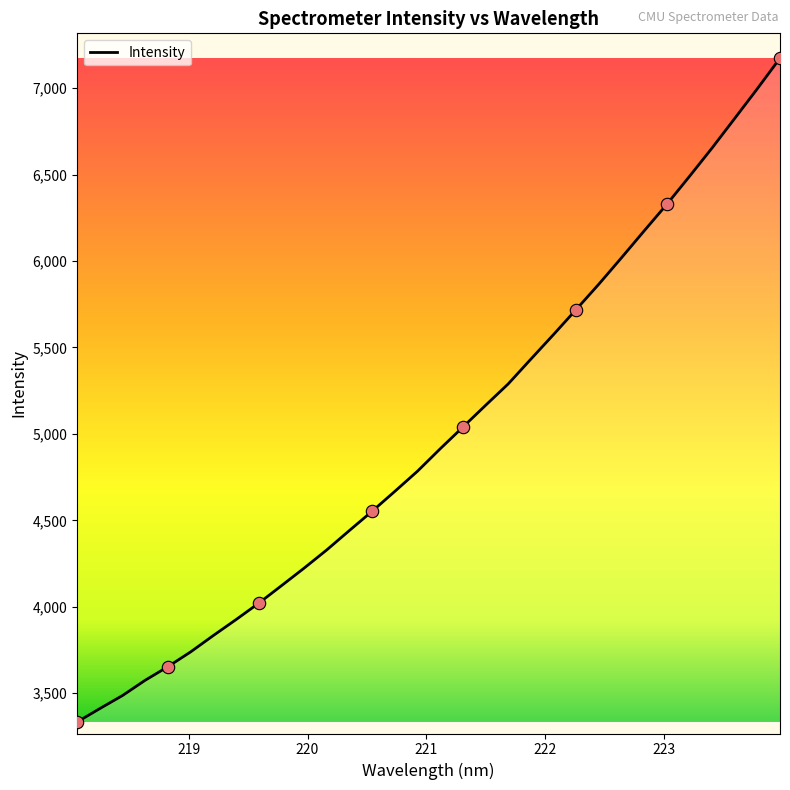

What is the greatest value displayed?

7173.4